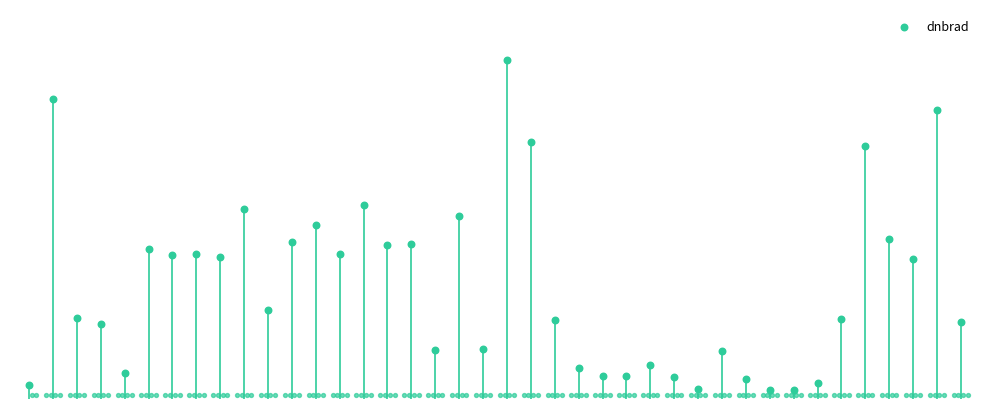

What is the change in value from 25 to 26?

+0.3